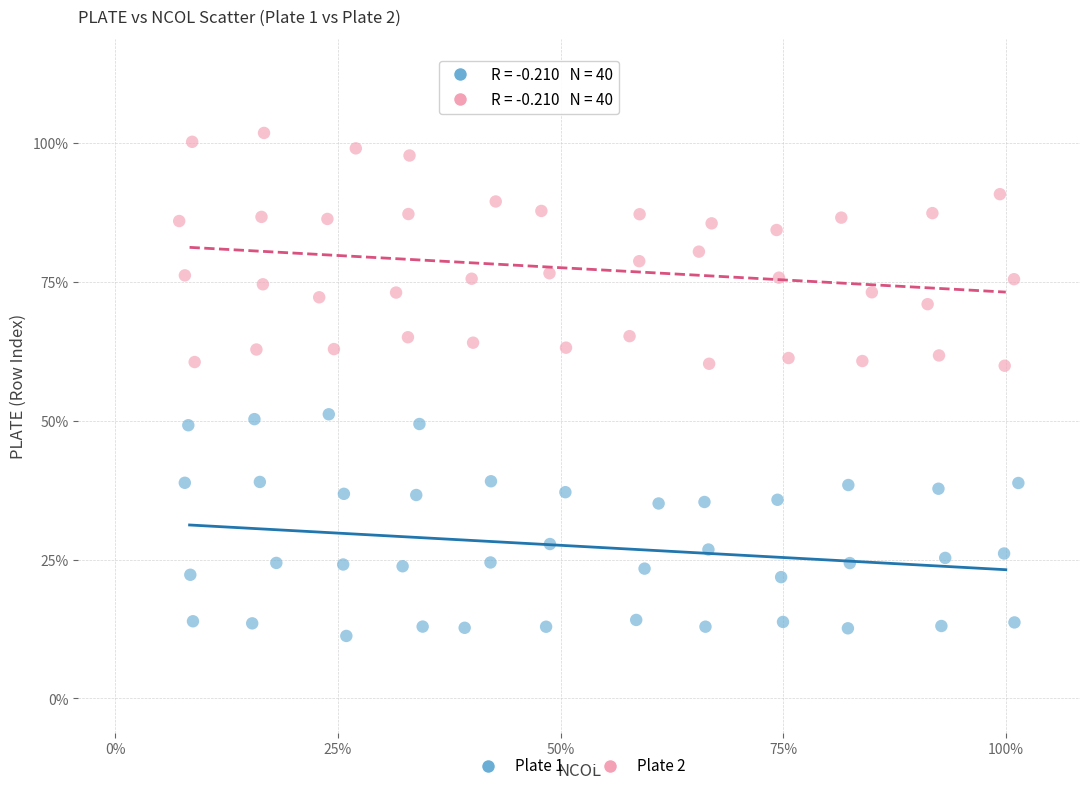

Which series reaches the minimum Y coordinate?

Plate 1